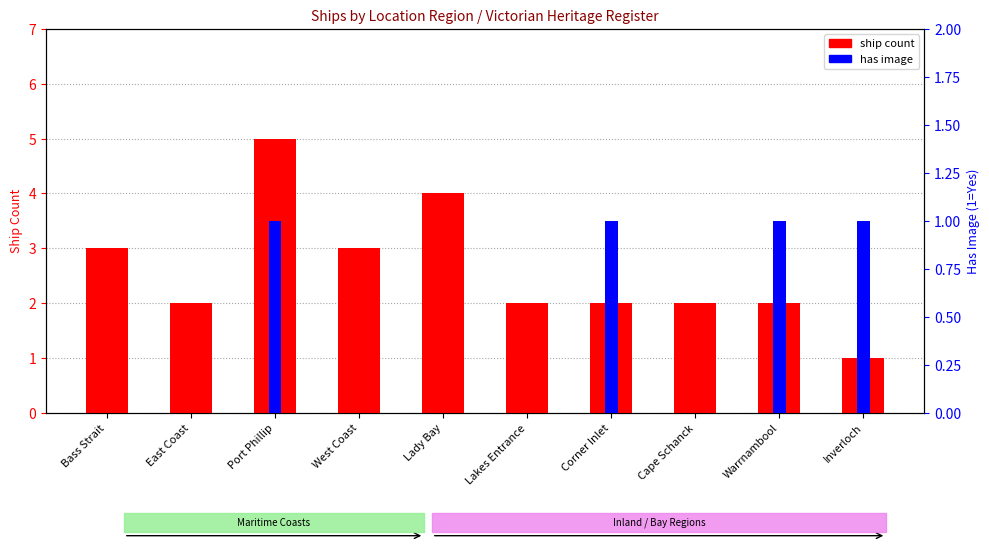

Which category has the lowest value in the ship count series?

Inverloch